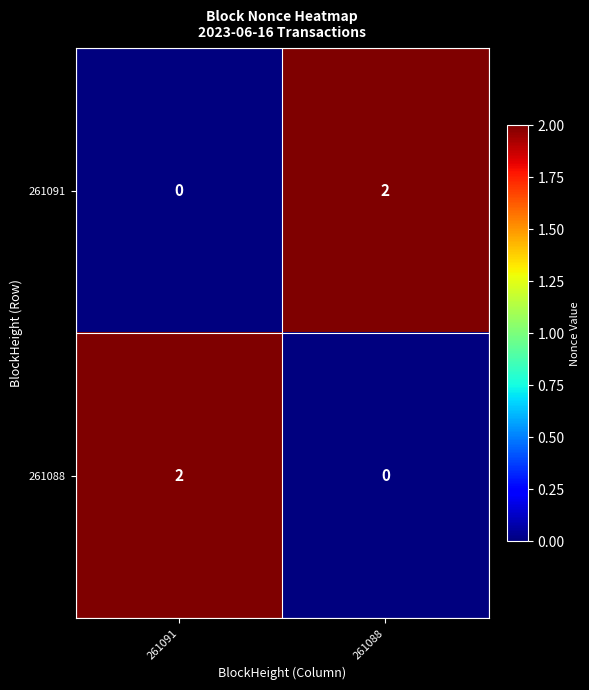

Rank the series at 261091 from lowest to highest value.

261091, 261088